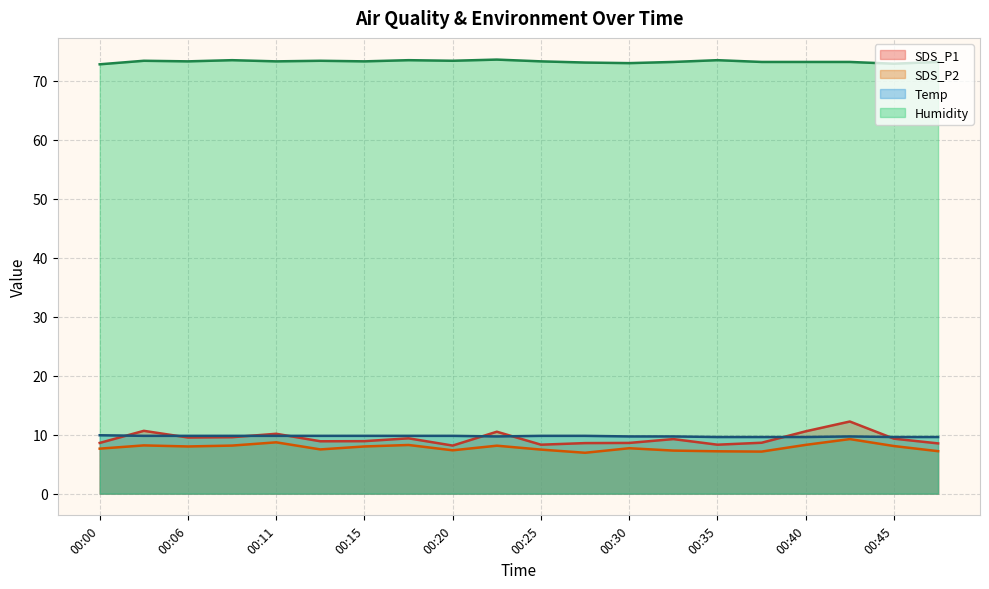

True or false: Humidity has more than 1 points higher than both neighbors.

True